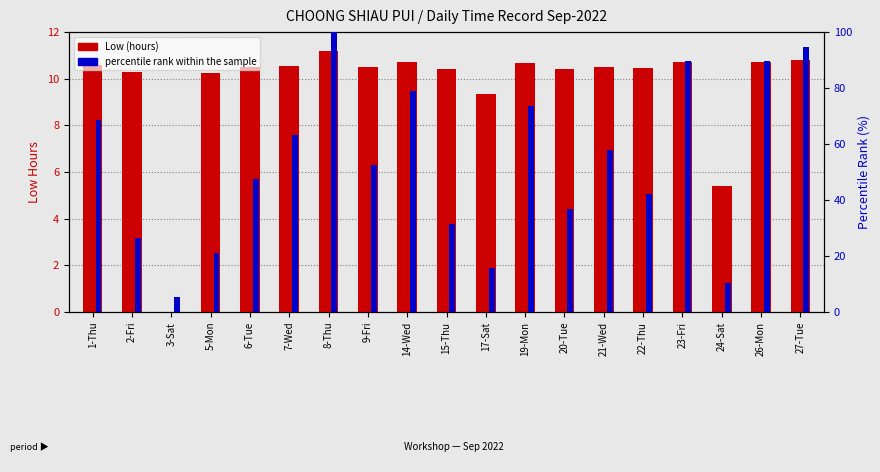

At which category is the sum across all series the highest?

8-Thu